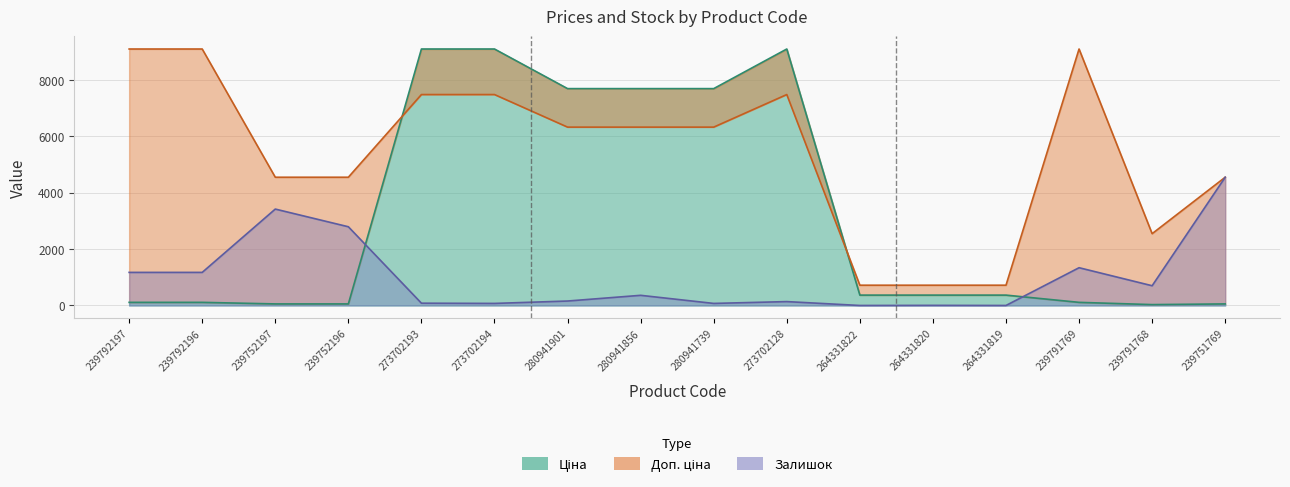

Between 280941901 and 280941856, which series saw the biggest shift?

Залишок